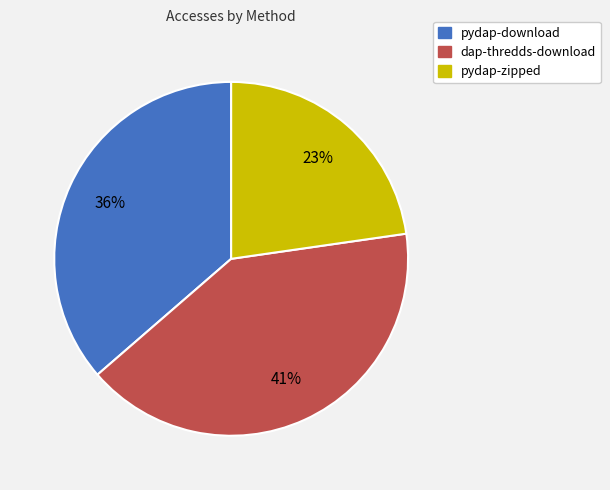

Is it true that pydap-zipped is 23% of the pie?

True